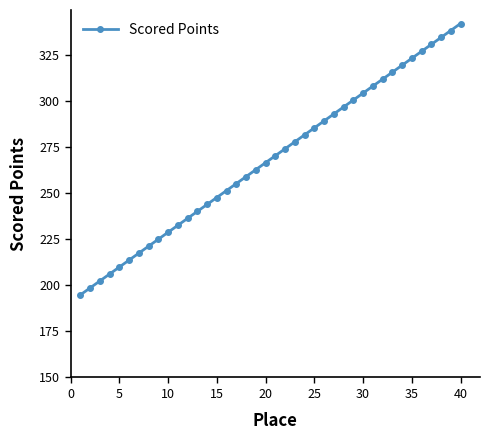

How many lines are shown in the chart?

1